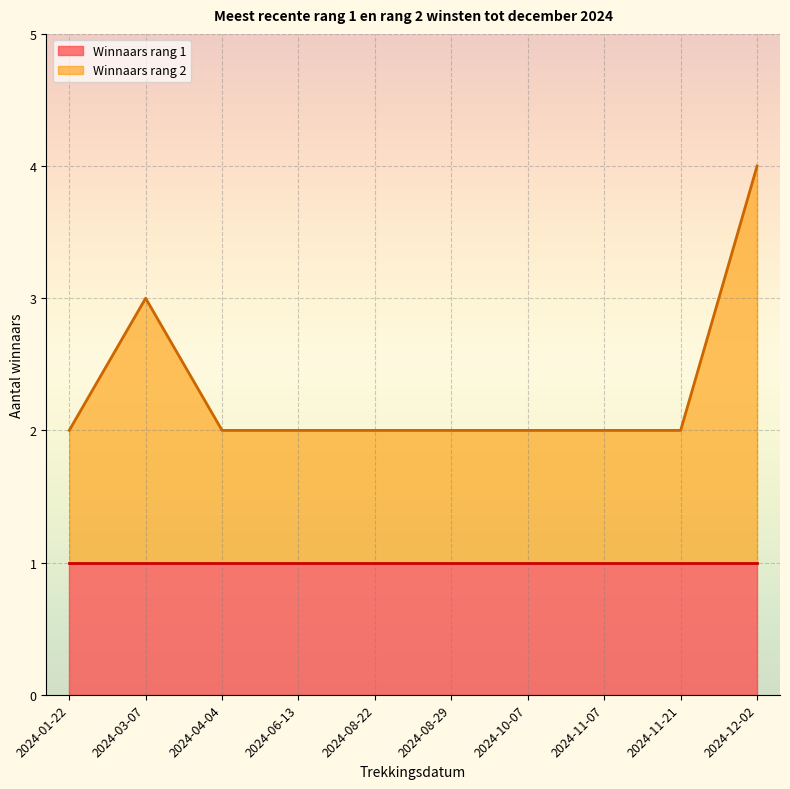

At which label is the value closest to 3?

2024-03-07